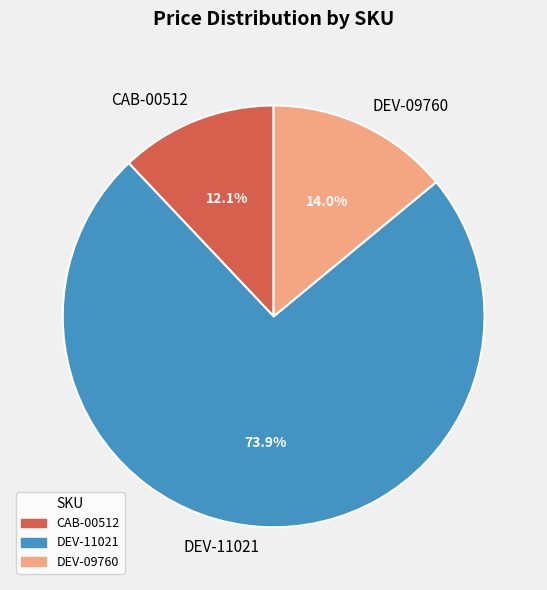

To the nearest percent, what portion does DEV-09760 represent?

14%